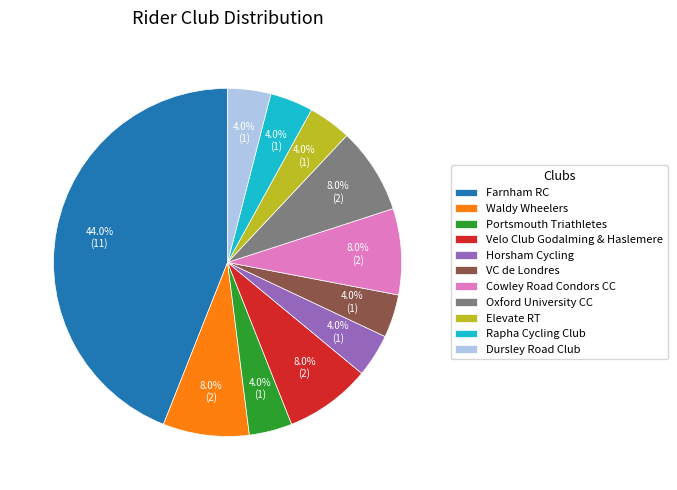

Combined, what portion of the pie is Waldy Wheelers and Farnham RC?

52.0%